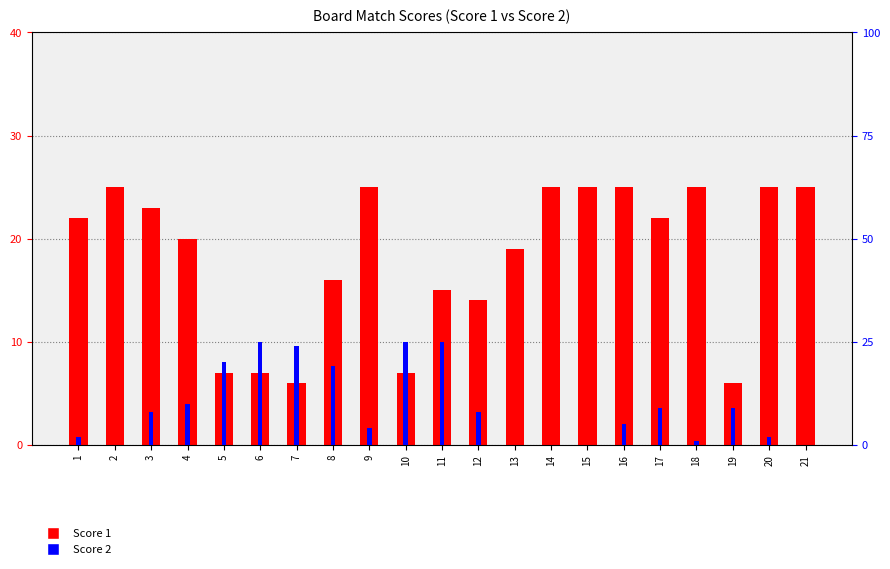

What is the average value of the Score 2 series?

9